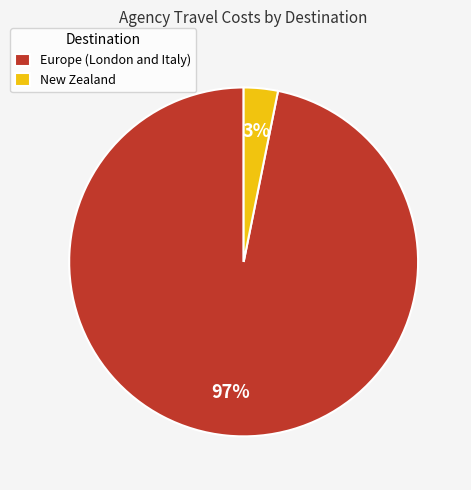

To the nearest percent, what is the difference between the largest and smallest slice percentages?

94%